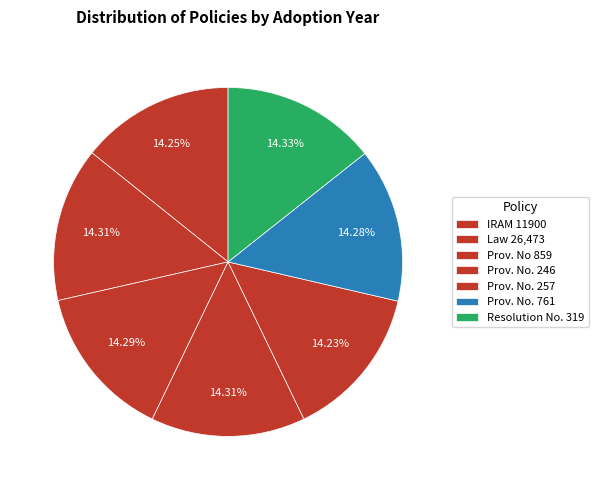

Which category has the smallest portion of the pie?

Provision No. 257